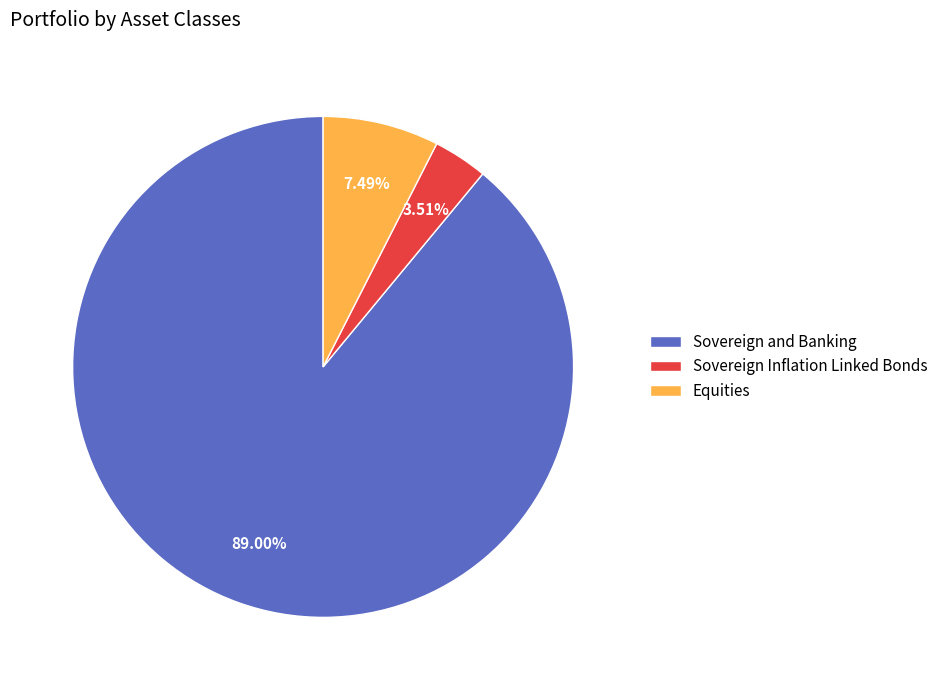

To the nearest percent, what is the difference between the Sovereign Inflation Linked Bonds and Sovereign and Banking slice percentages?

85%